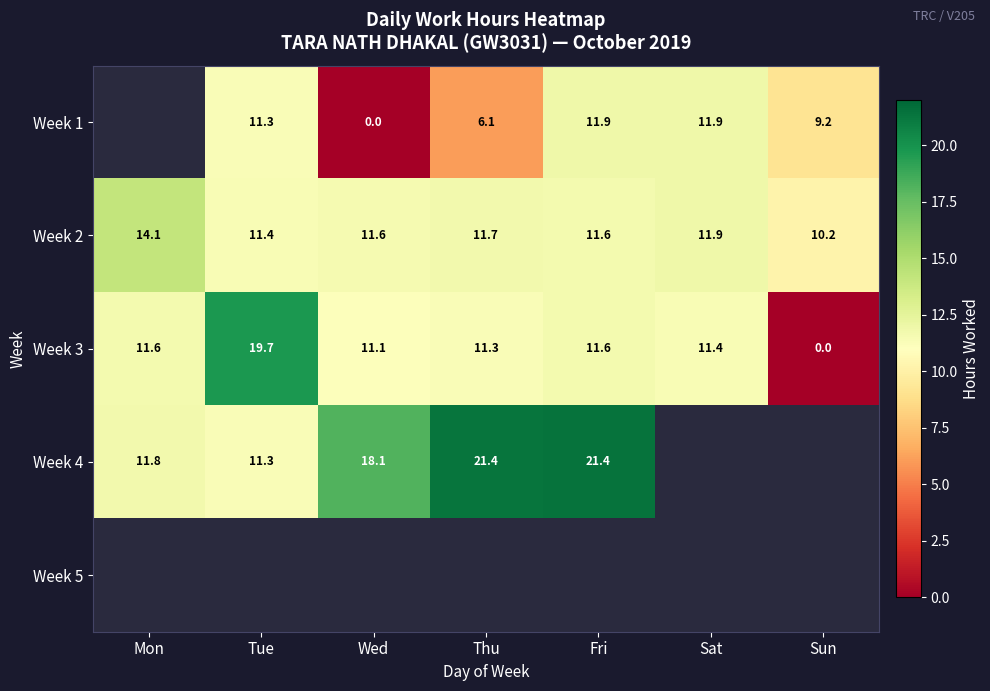

What is the spread (max minus min) of values at Sat?

0.6